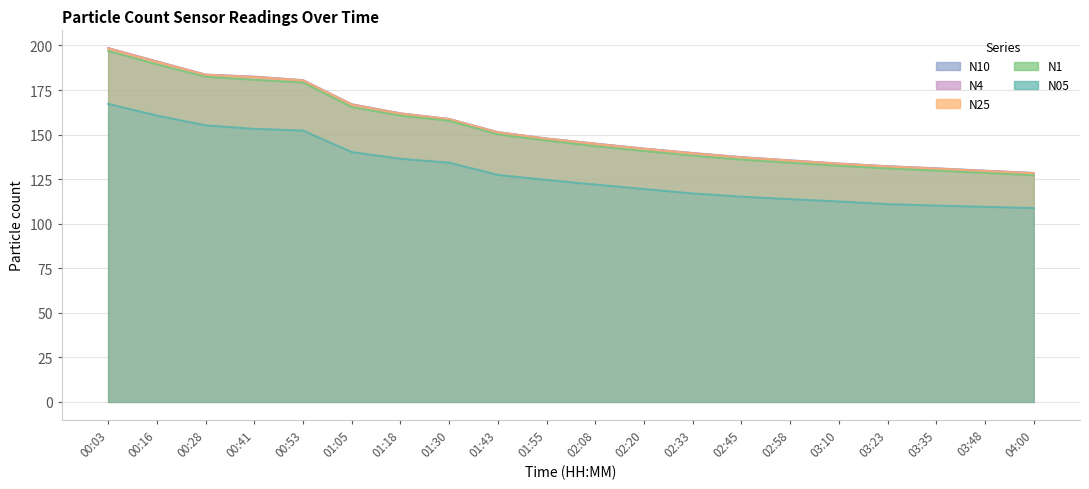

What is the value of the N10 point at the 15th from the left?

135.6